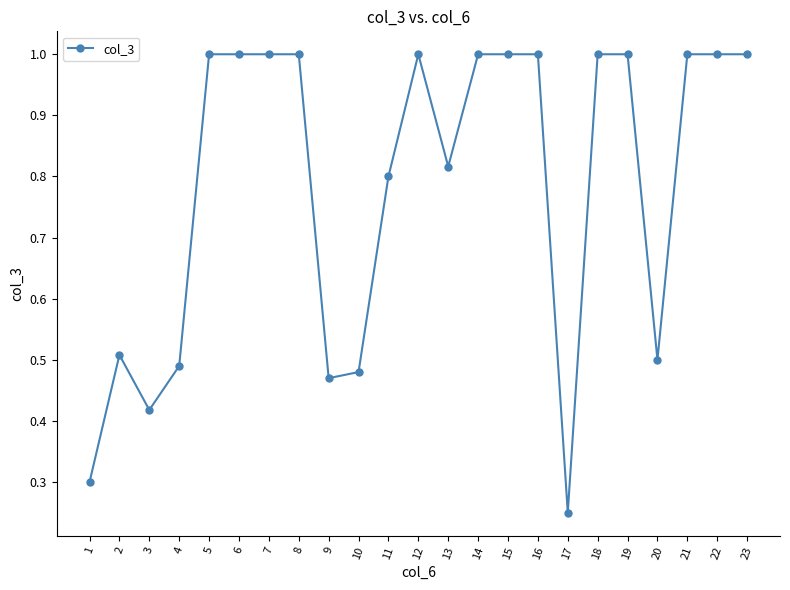

What is the sum of the values at 11 and 2?

1.3